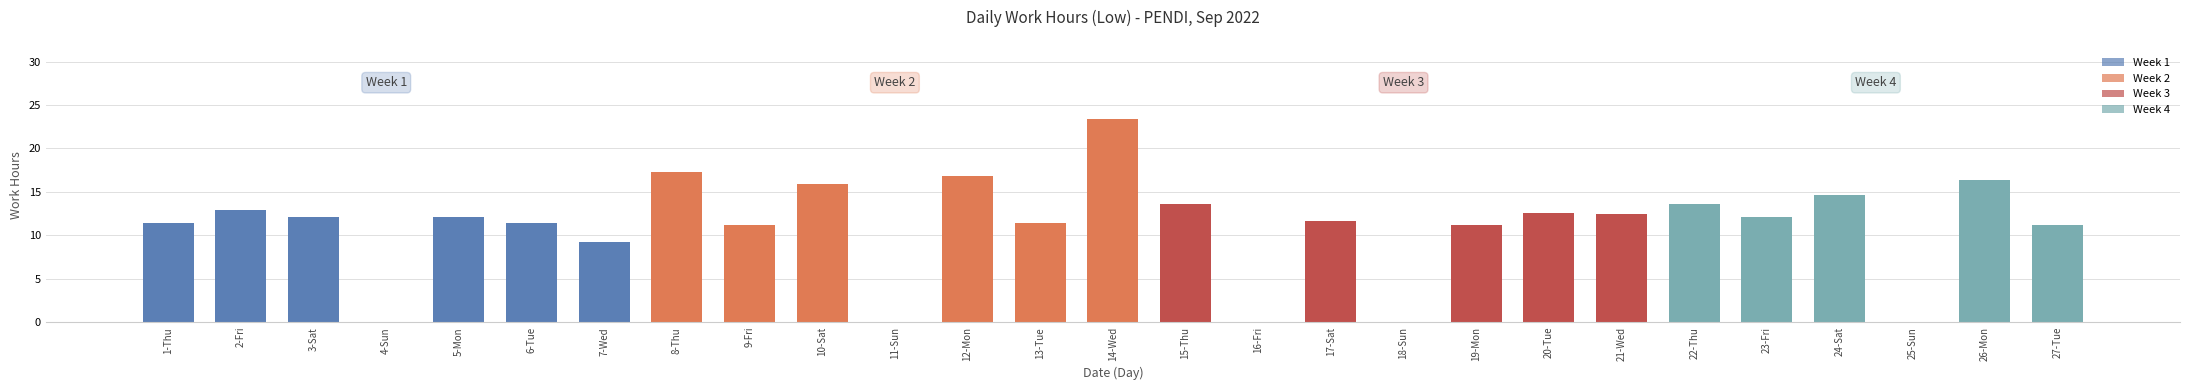

What is the value of the 22nd bar from the left?

13.6